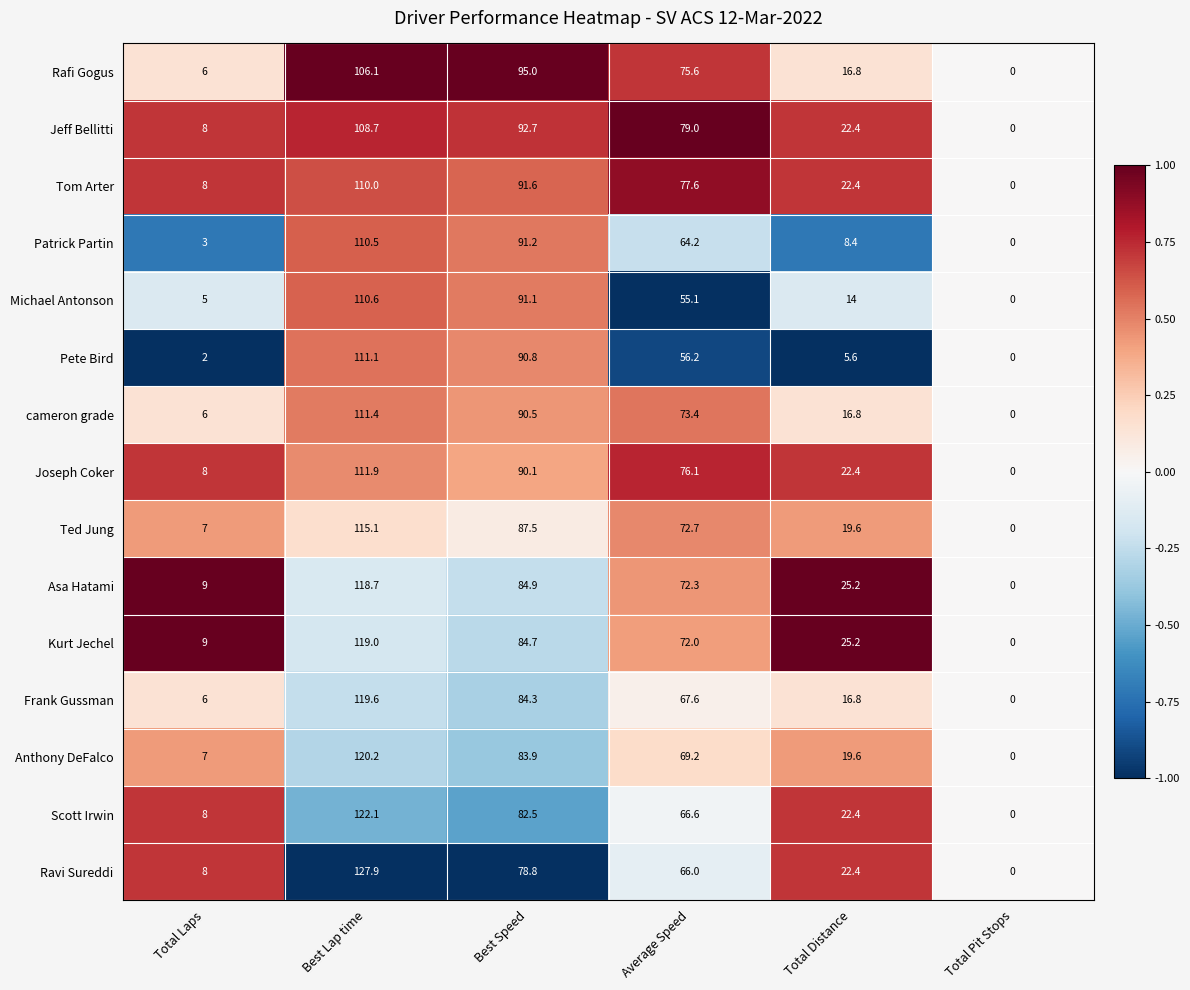

Rank the series at Best Speed from highest to lowest value.

Rafi Gogus, Jeff Bellitti, Tom Arter, Patrick Partin, Michael Antonson, Pete Bird, cameron grade, Joseph Coker, Ted Jung, Asa Hatami, Kurt Jechel, Frank Gussman, Anthony DeFalco, Scott Irwin, Ravi Sureddi